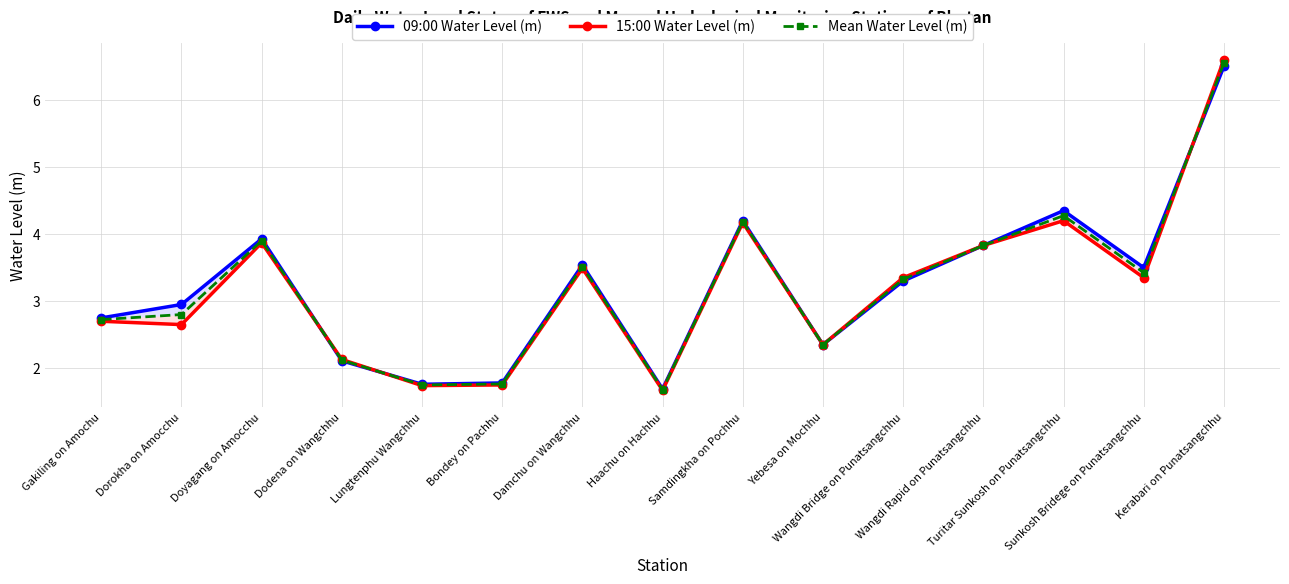

How many times do 15:00 Water Level (m) and Mean Water Level (m) cross each other?

3